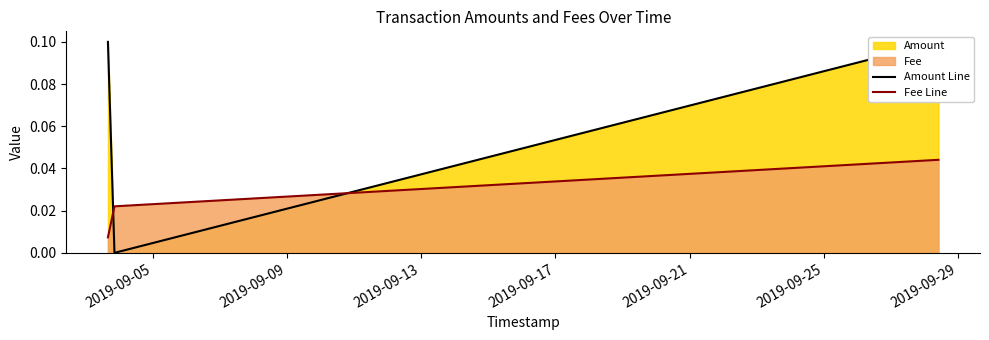

How many Fee Line values are between 0 and 1?

3